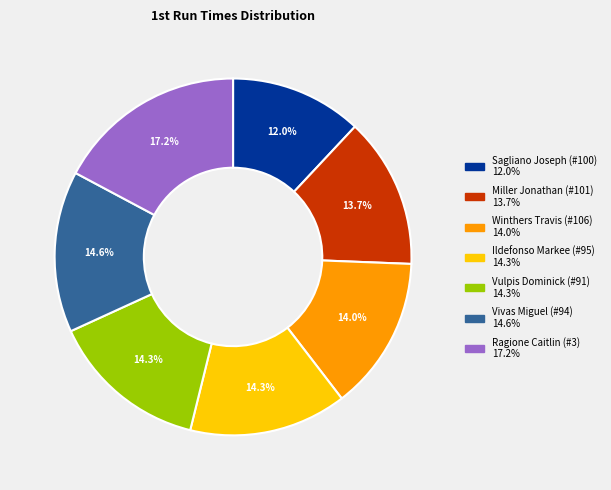

How many segments does this pie chart have?

7